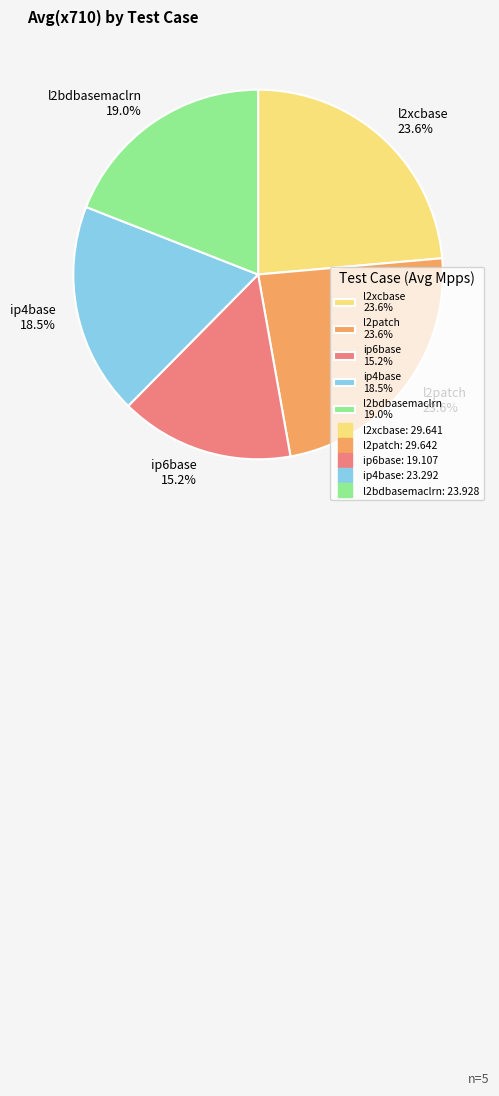

What percentage do l2bdbasemaclrn 19.0% and l2xcbase 23.6% together represent?

42.6%